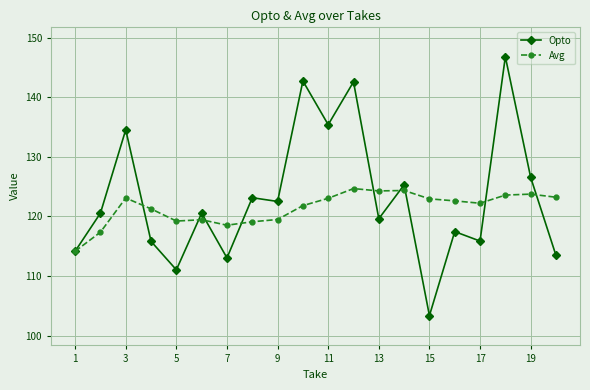

True or false: Avg has more than 1 points higher than both neighbors.

True